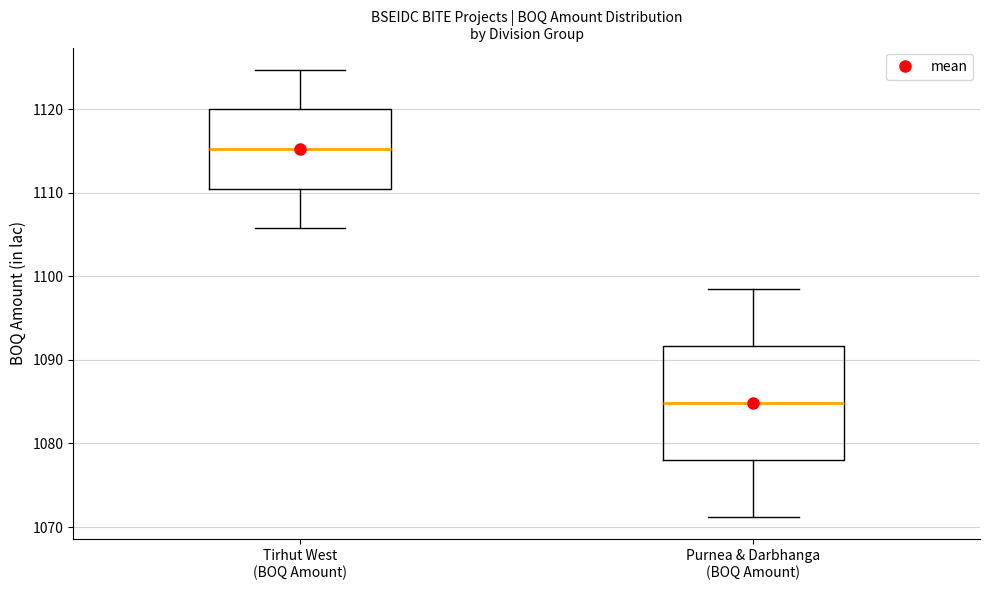

Reading left to right, transcribe this box plot: for each box, give where its median line is, the range the box spans, and where its two whiskers end, as read against the y-axis. The values are not printed on the chart, so give them approximately, as read against the axis.

Tirhut West (BOQ Amount): median 1115, box 1110 to 1120, whiskers 1106 to 1125
Purnea & Darbhanga (BOQ Amount): median 1085, box 1078 to 1092, whiskers 1071 to 1098